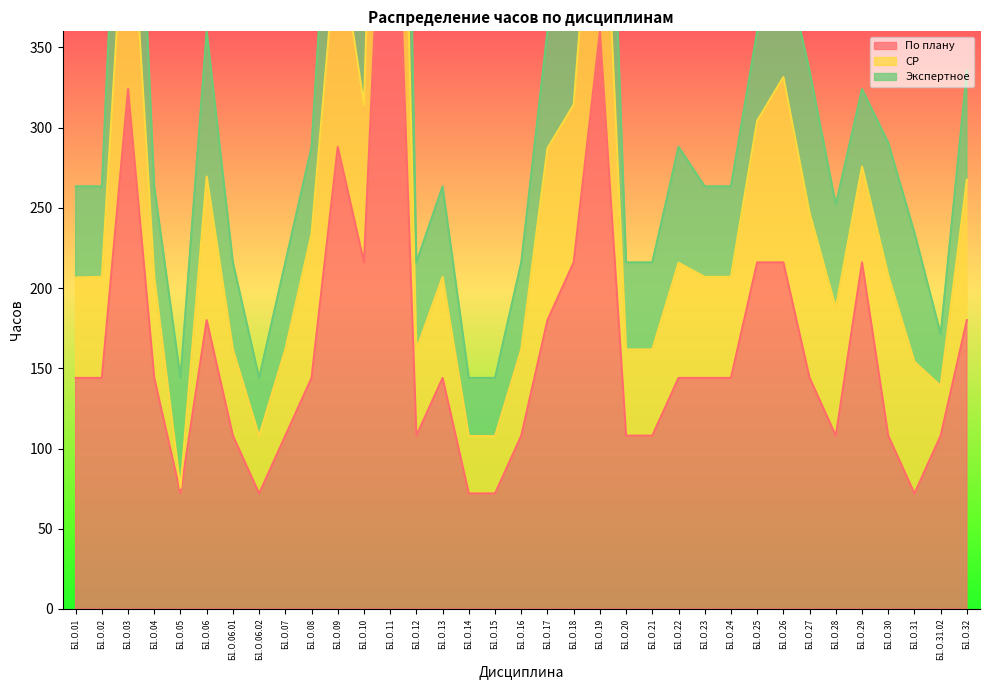

How many categories are shown in the chart?

35